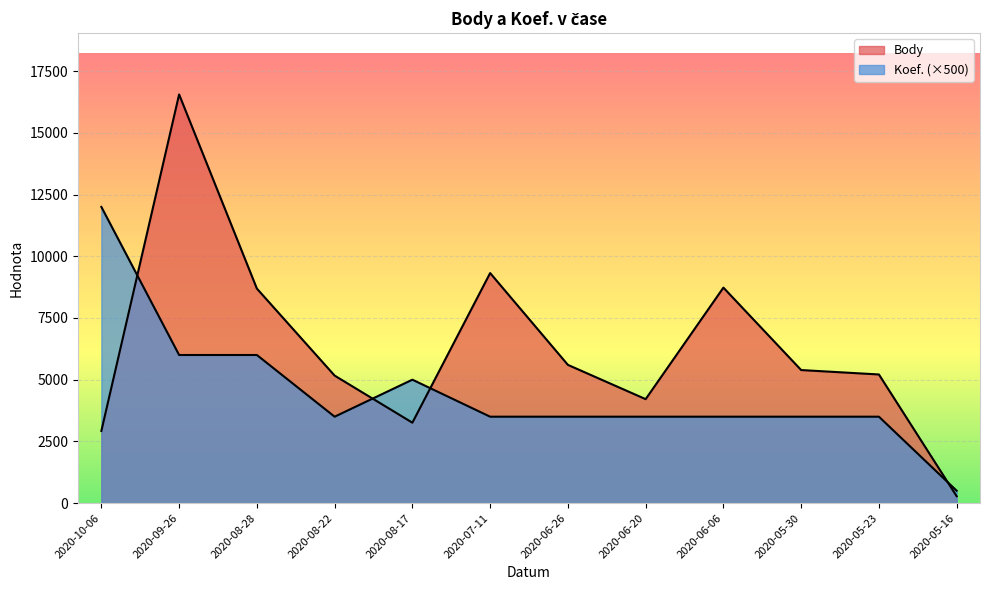

The value of Body at 2020-08-22 is 7242. True or false?

False